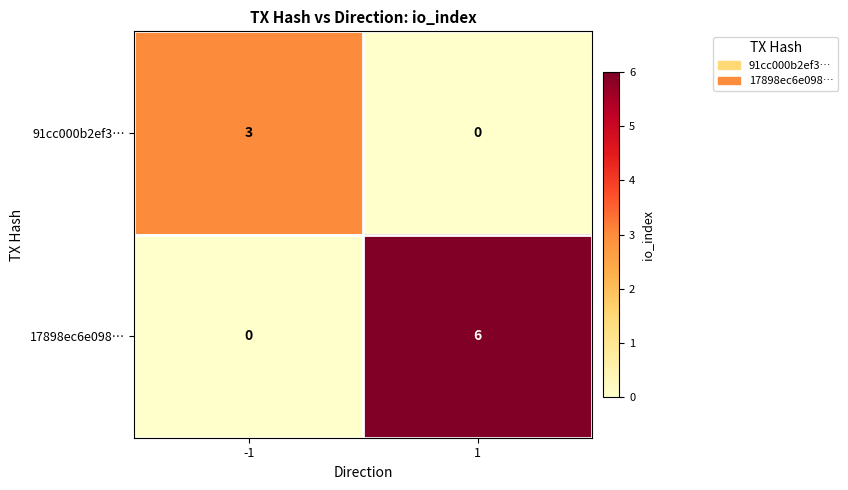

Which series has the widest spread of values?

17898ec6e098…